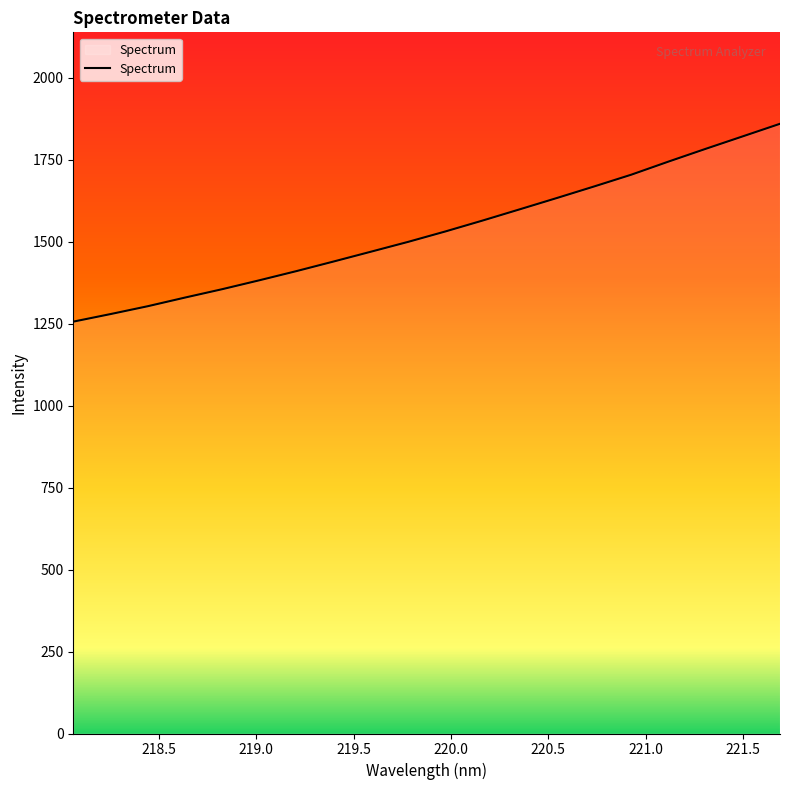

What is the difference between the maximum and minimum values?

603.5